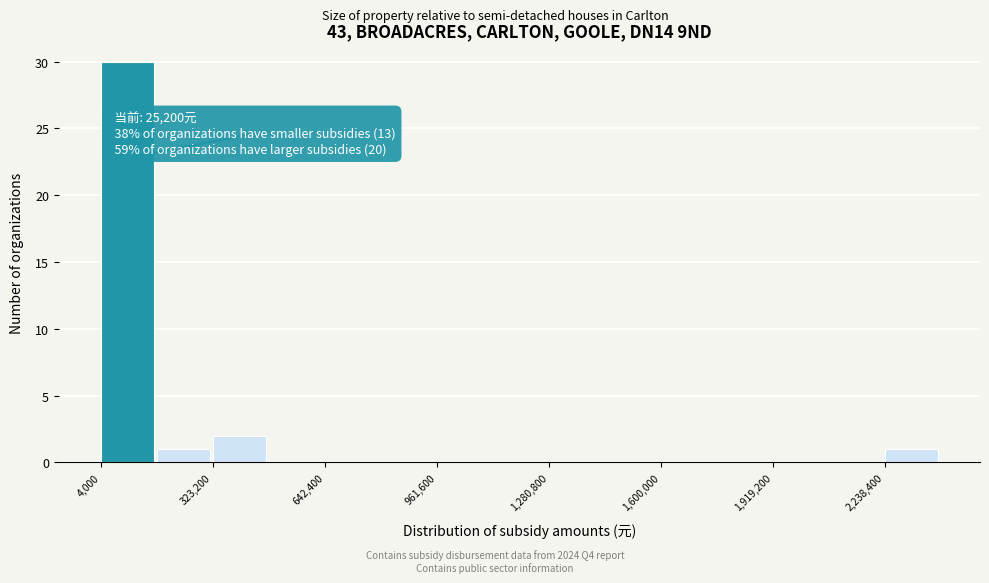

Read against the x-axis, roughly where is the centre of the tallest bar?

100000